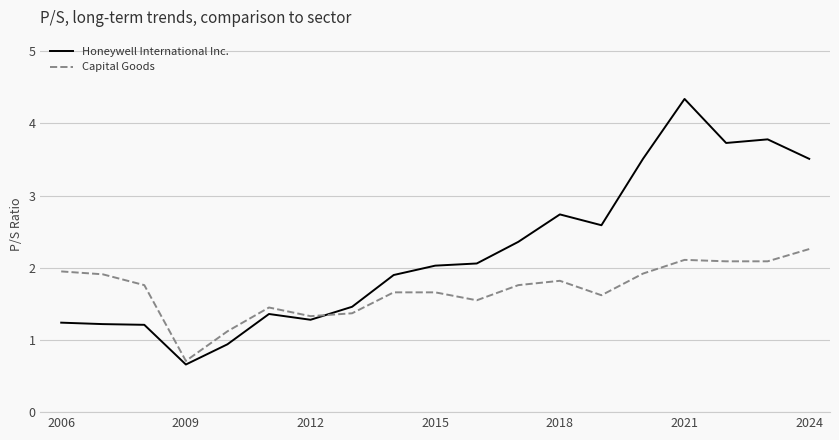

Rank the series by their maximum value, from lowest to highest.

Capital Goods, Honeywell International Inc.